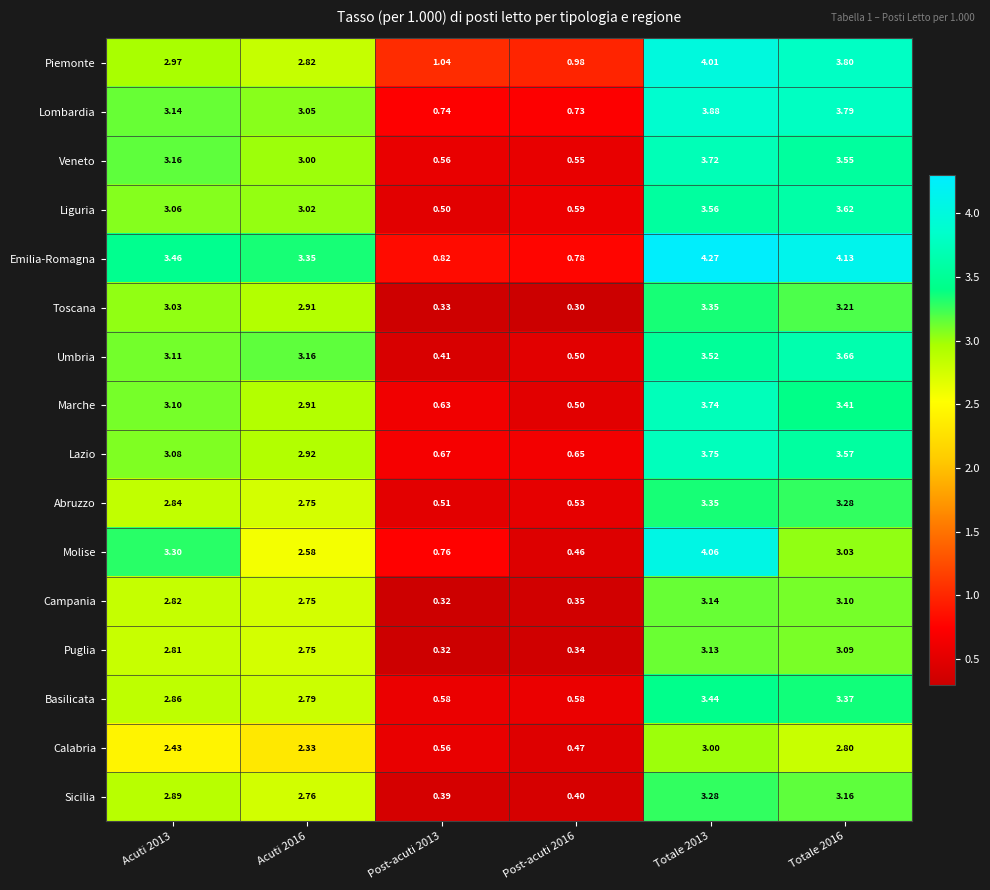

Which series changed the most between Acuti 2013 and Totale 2016?

Piemonte